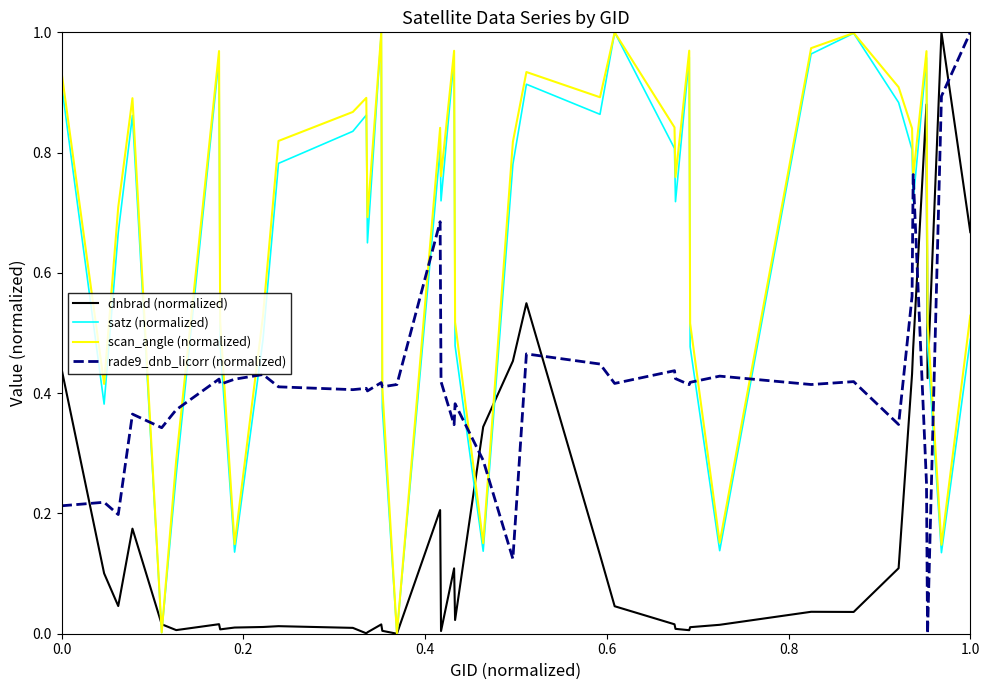

True or false: rade9_dnb_licorr (normalized) and satz (normalized) cross at least once.

True